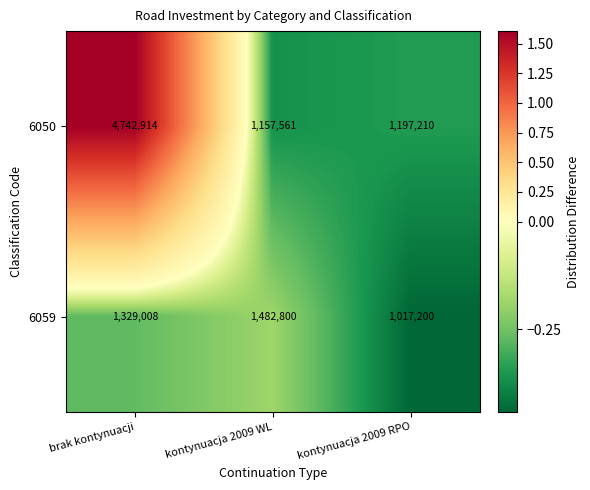

How many 6059 values are between 1017200 and 1482800?

3